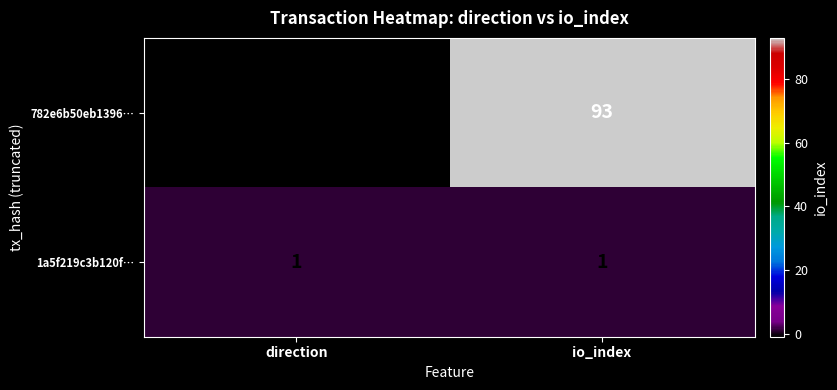

What is the approximate value of 782e6b50eb1396… at io_index, to the nearest 10?

90